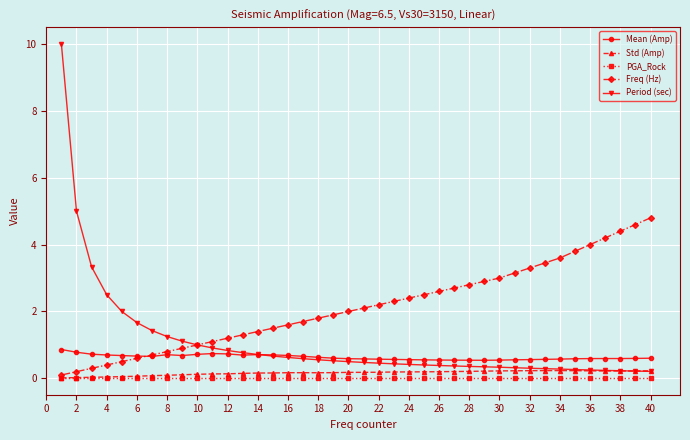

True or false: Std (Amp) and Mean (Amp) cross at least once.

False